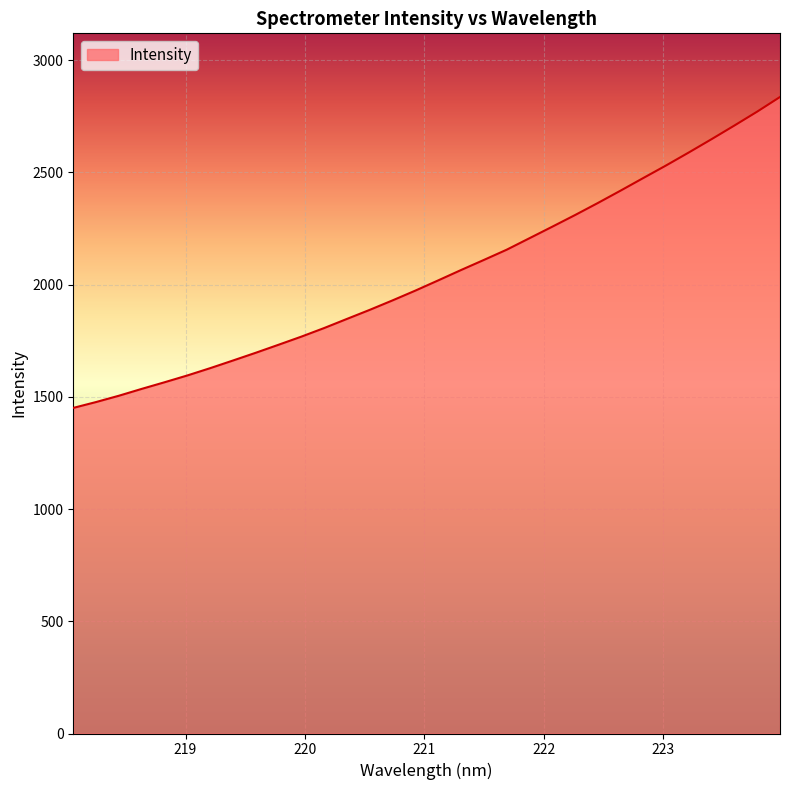

What is the maximum value shown in the chart?

2836.2